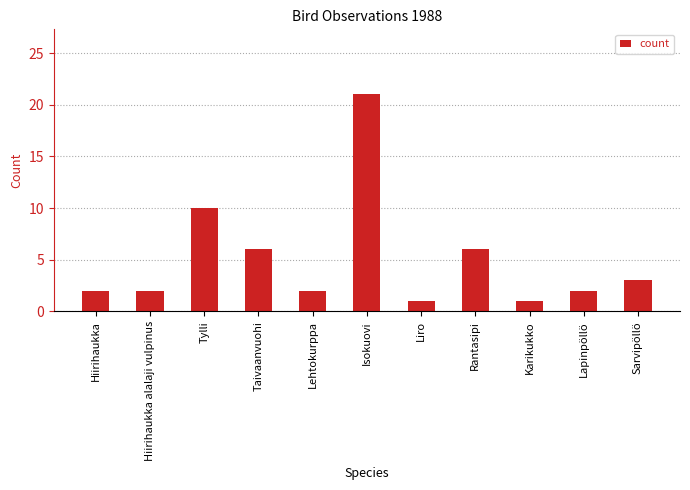

What is the greatest value displayed?

21